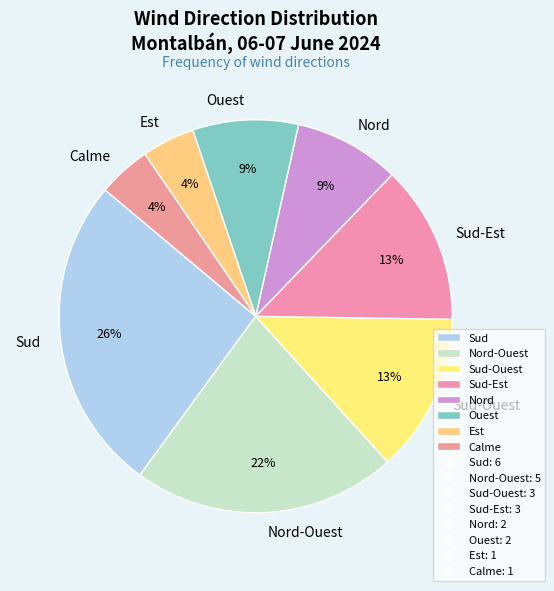

What is the largest slice in the pie chart?

Sud